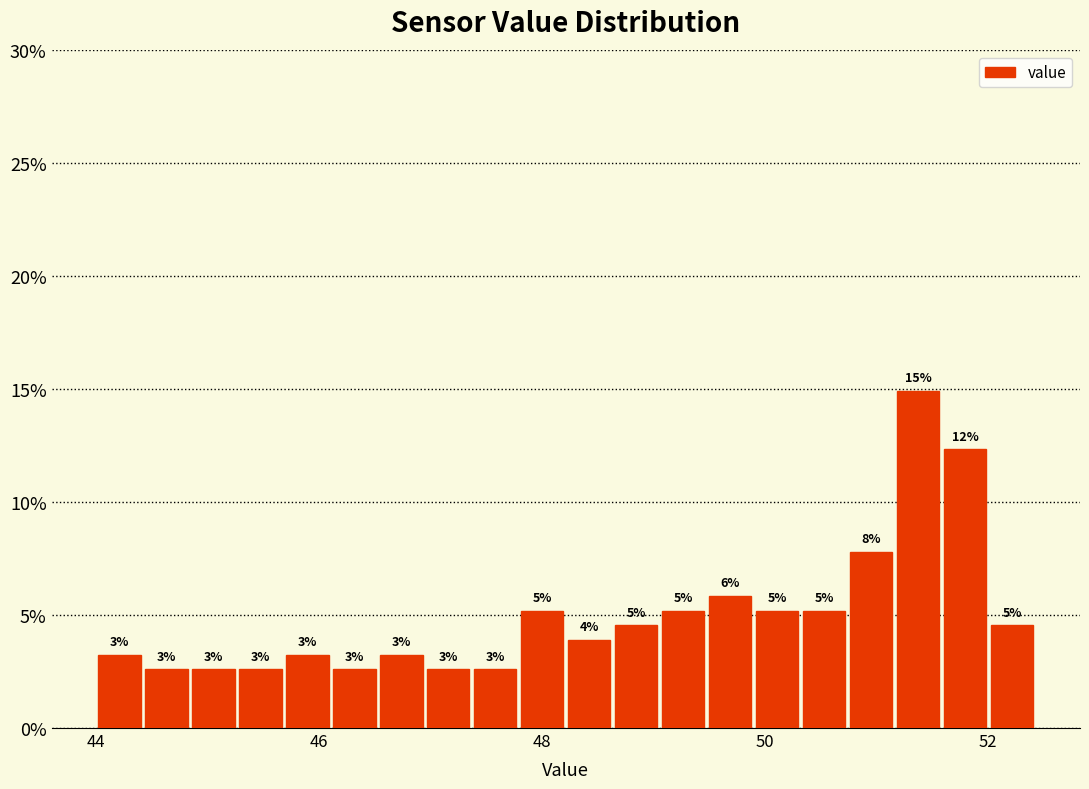

Around what value on the x-axis is the tallest bar? Give the approximate position of its centre, as read against the axis.

51.4